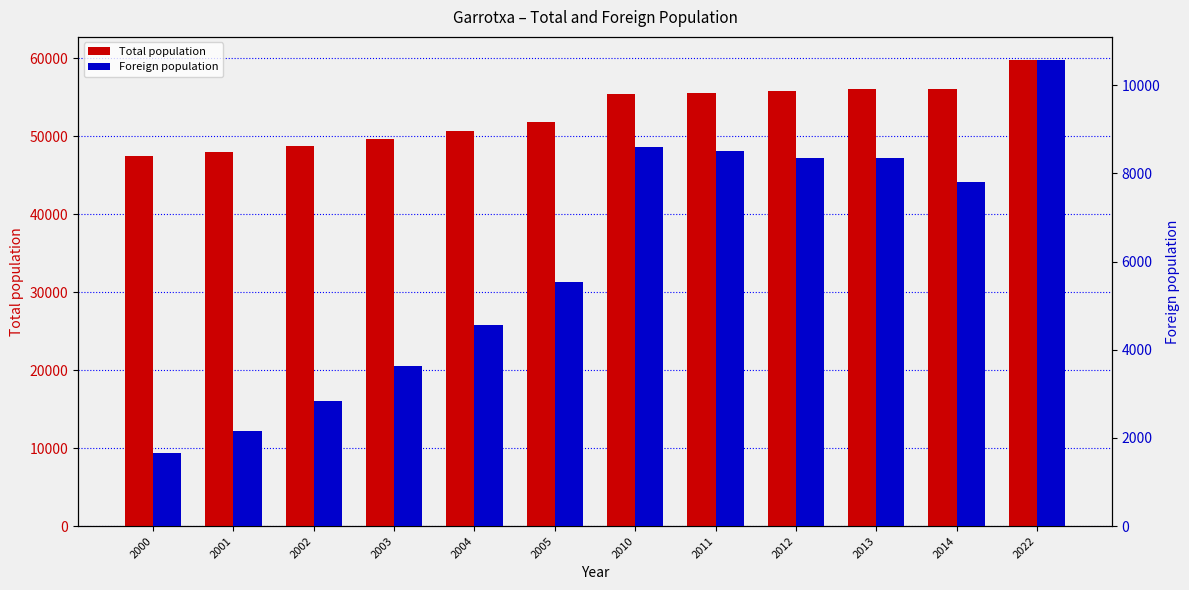

The value of Total population at 2022 is 18974. True or false?

False